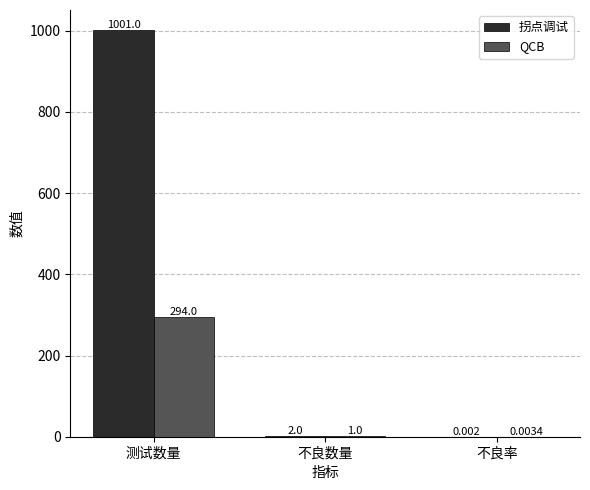

What is the average value of the 拐点调试 series?

334.3